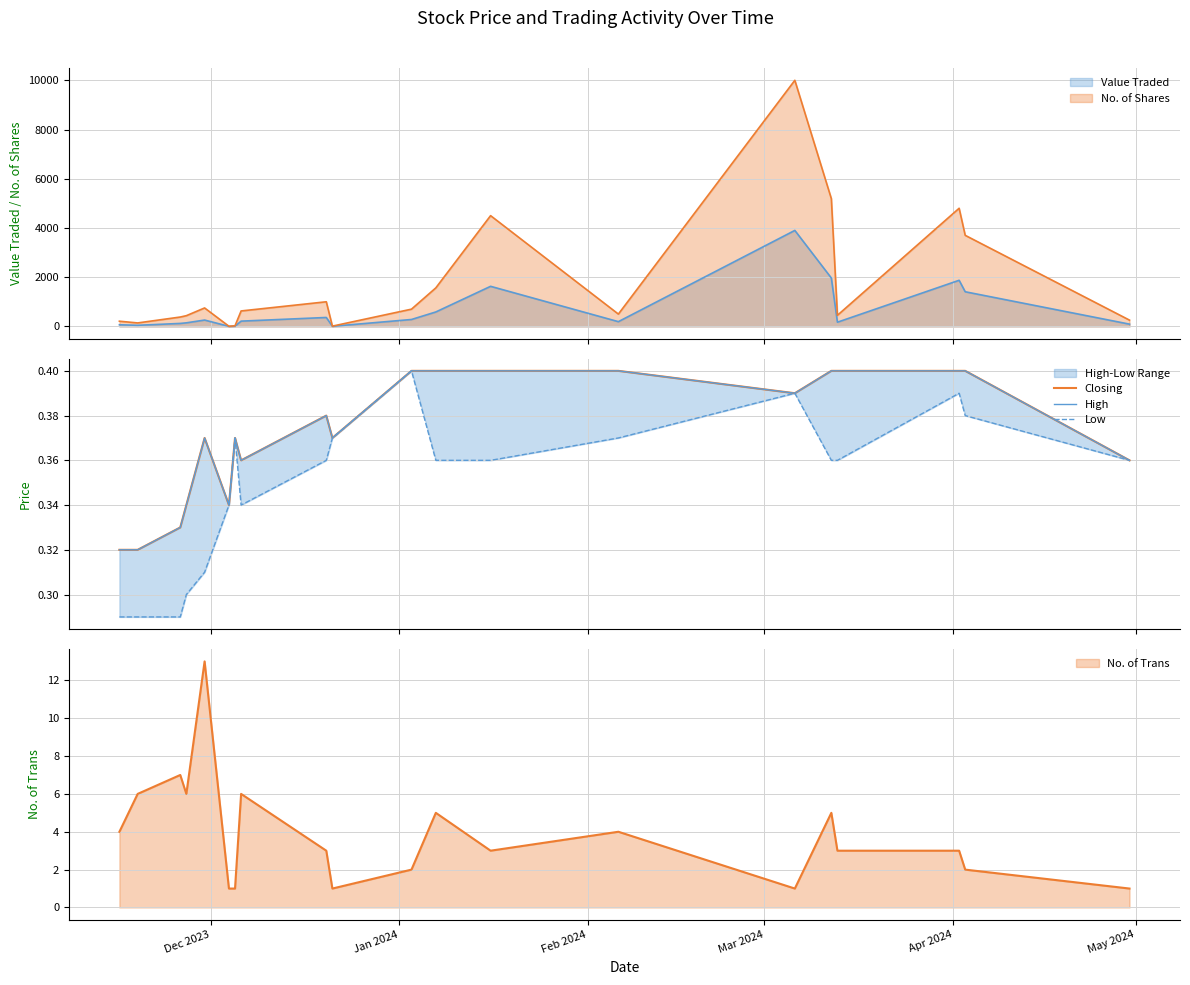

At which label does High reach its minimum?

Dec 2023